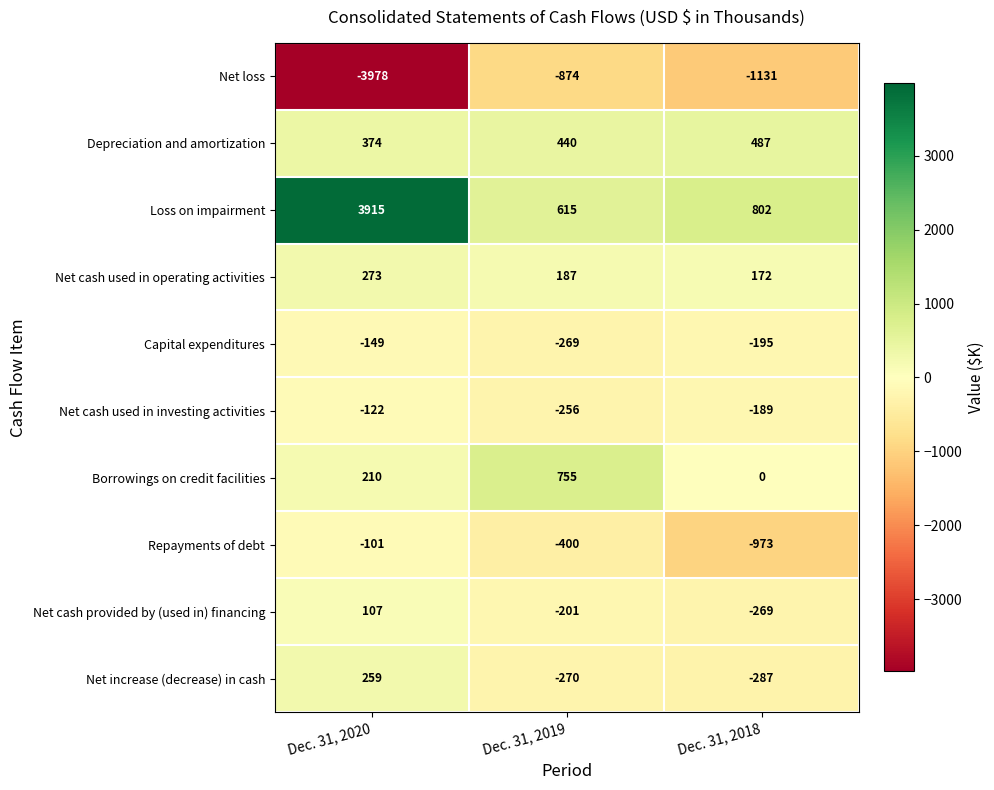

What is the minimum value for Net increase (decrease) in cash?

-287